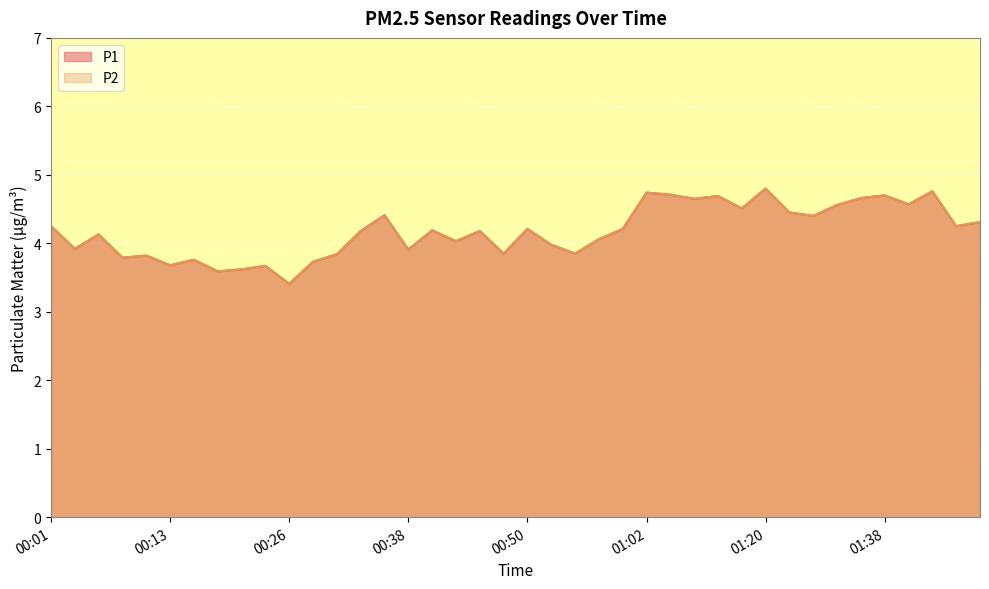

At how many categories does at least one series exceed 4?

25